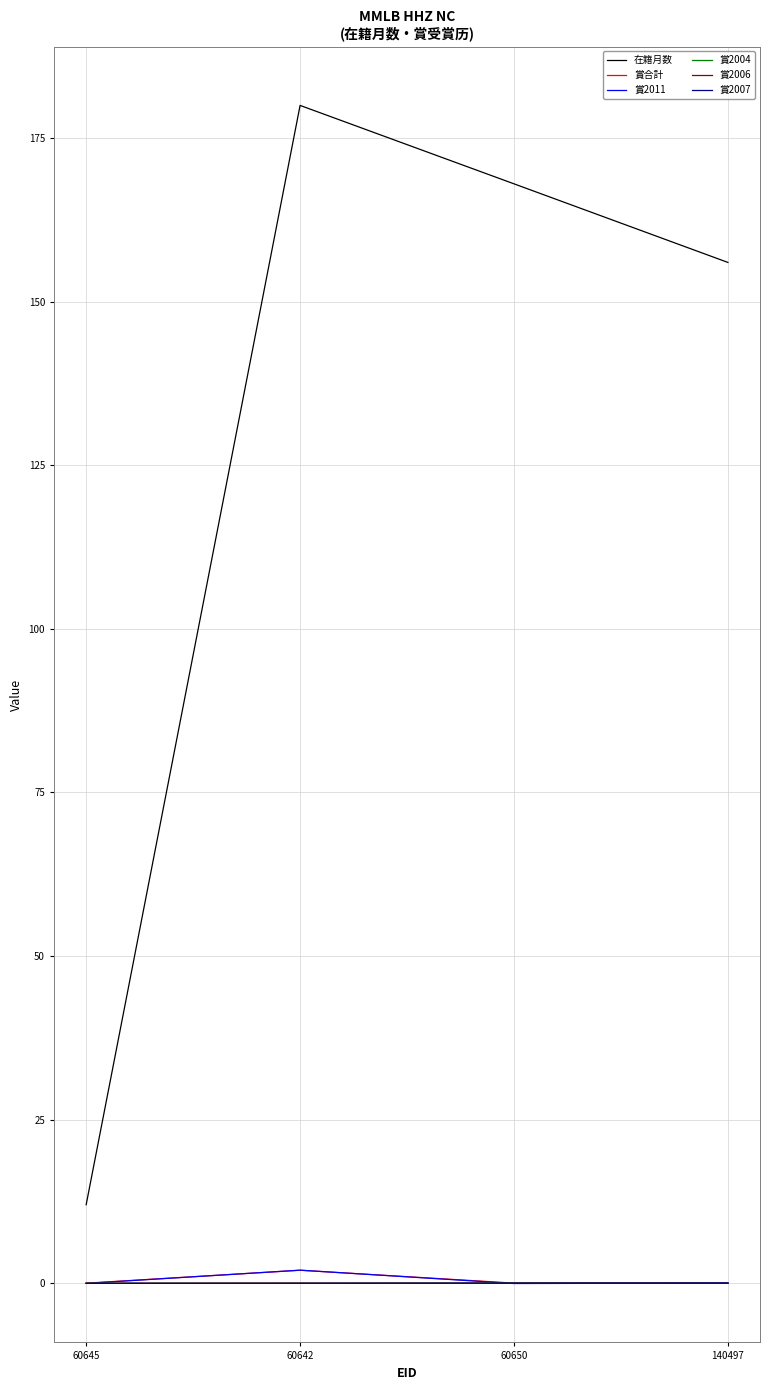

Rank the series at 60642 from highest to lowest value.

在籍月数, 賞2011, 賞合計, 賞2006, 賞2004, 賞2007